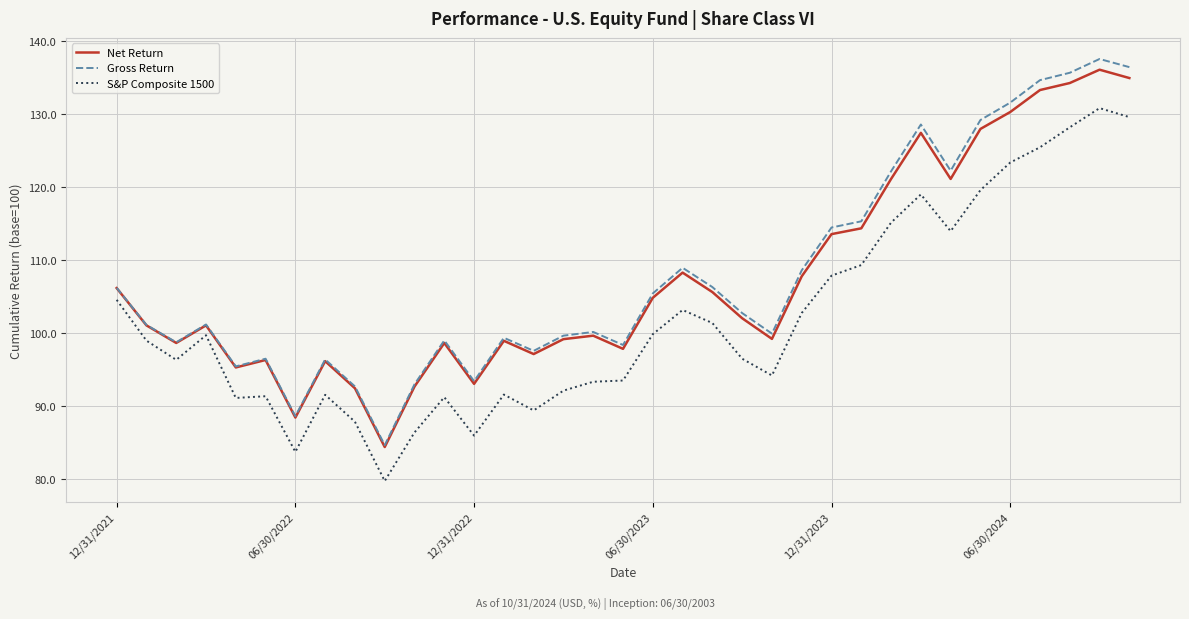

What is the greatest value displayed?

137.5